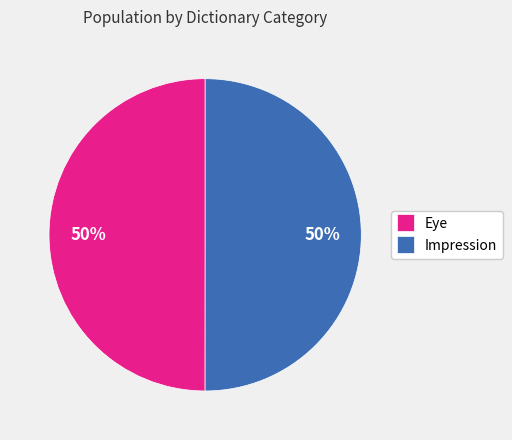

True or false: Eye accounts for 44% of the total.

False